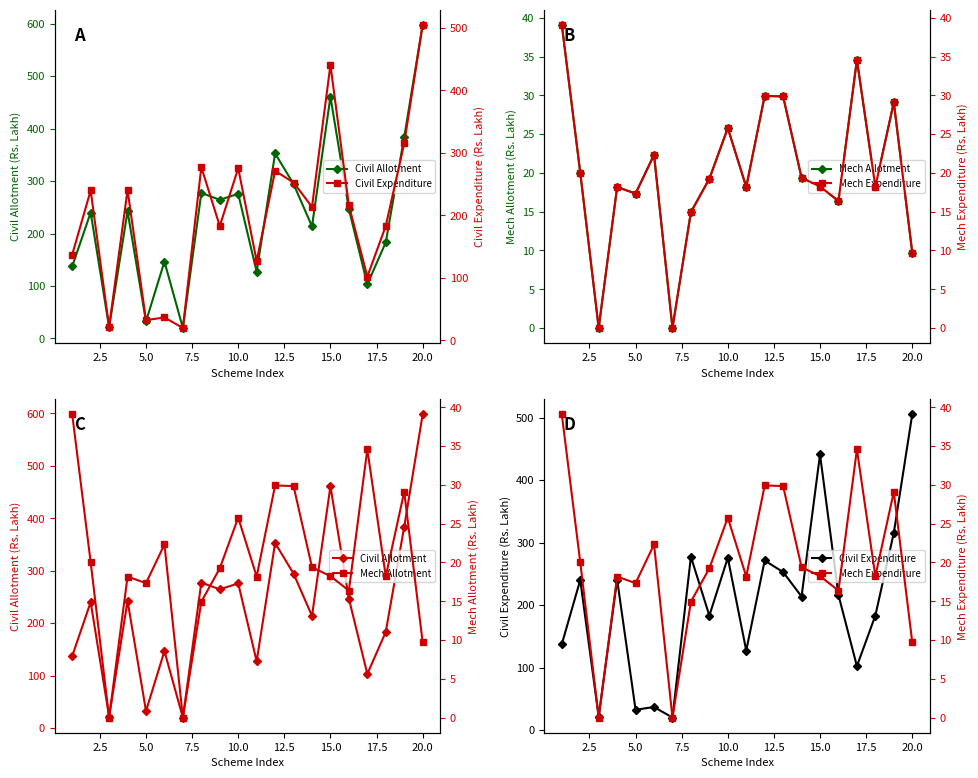

At 12.5, list the series in order from smallest to largest.

Mech Allotment, Mech Expenditure, Civil Expenditure, Civil Allotment